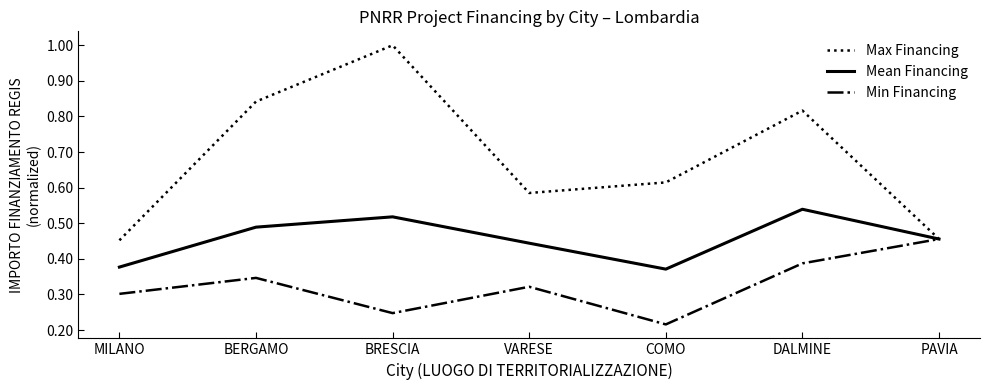

How many interior local peaks does the Min Financing series have?

2